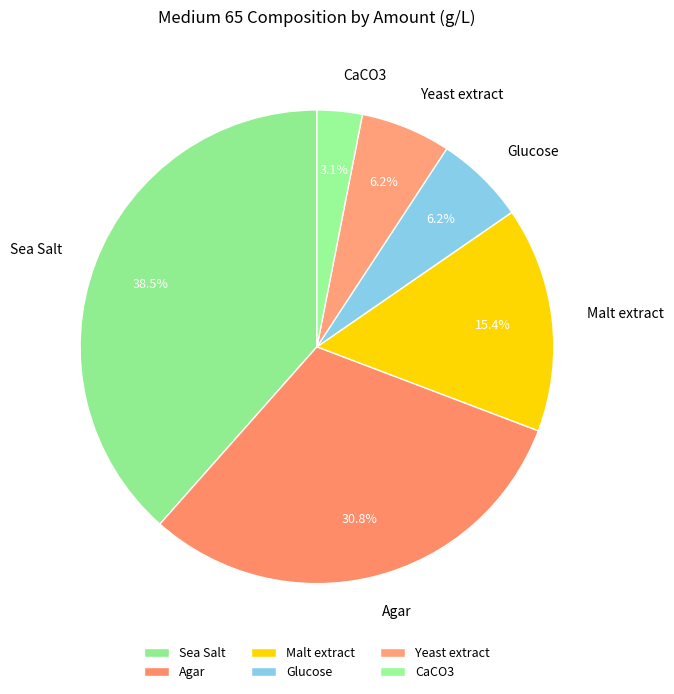

What percentage is NOT represented by CaCO3?

96.9%